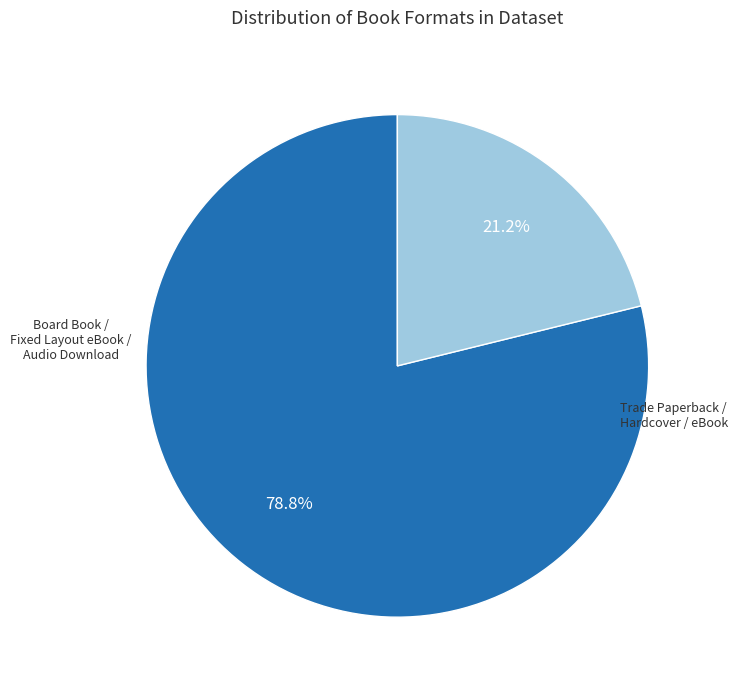

Does any single category account for the majority?

Yes